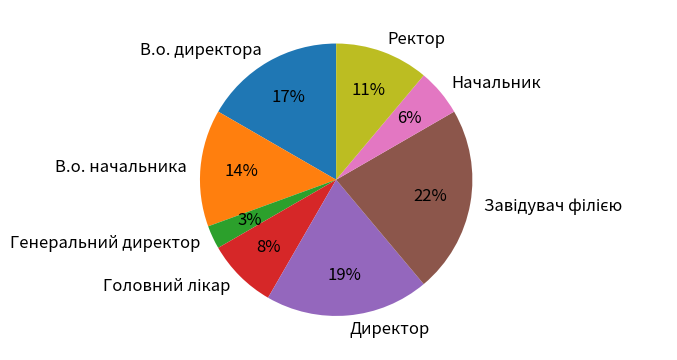

What is the smallest slice in the pie chart?

Генеральний директор